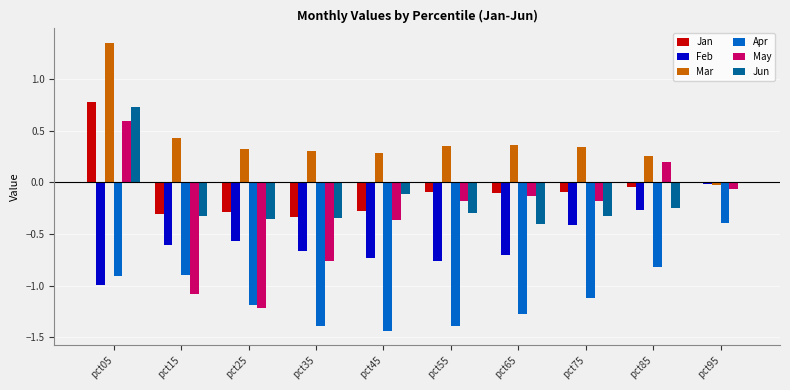

How many groups of bars are there?

10